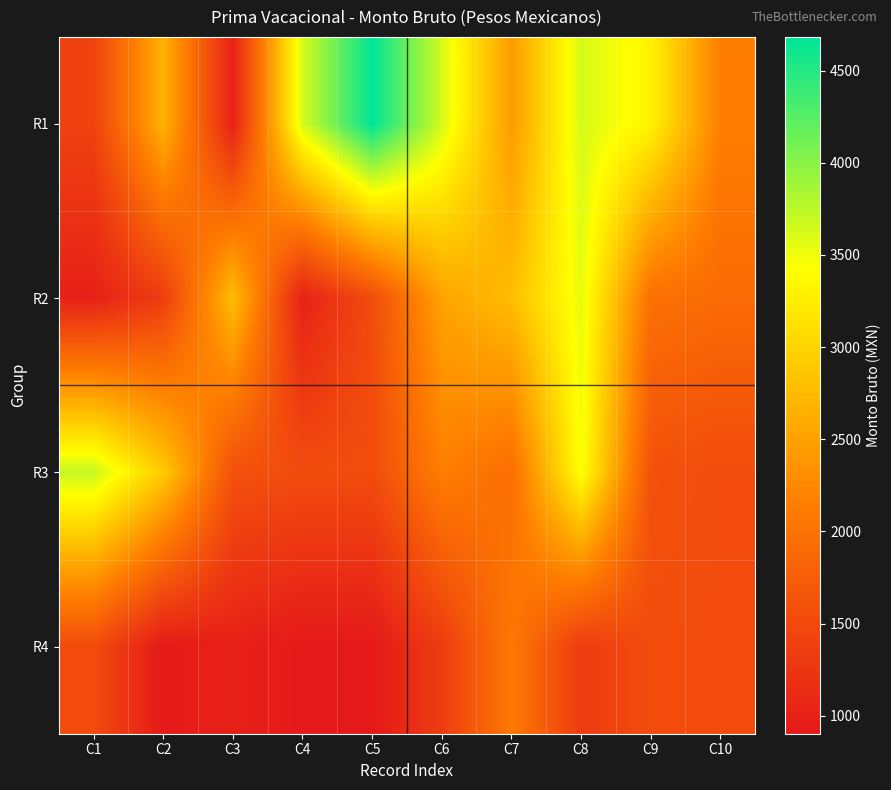

Count the number of categories in the chart.

10